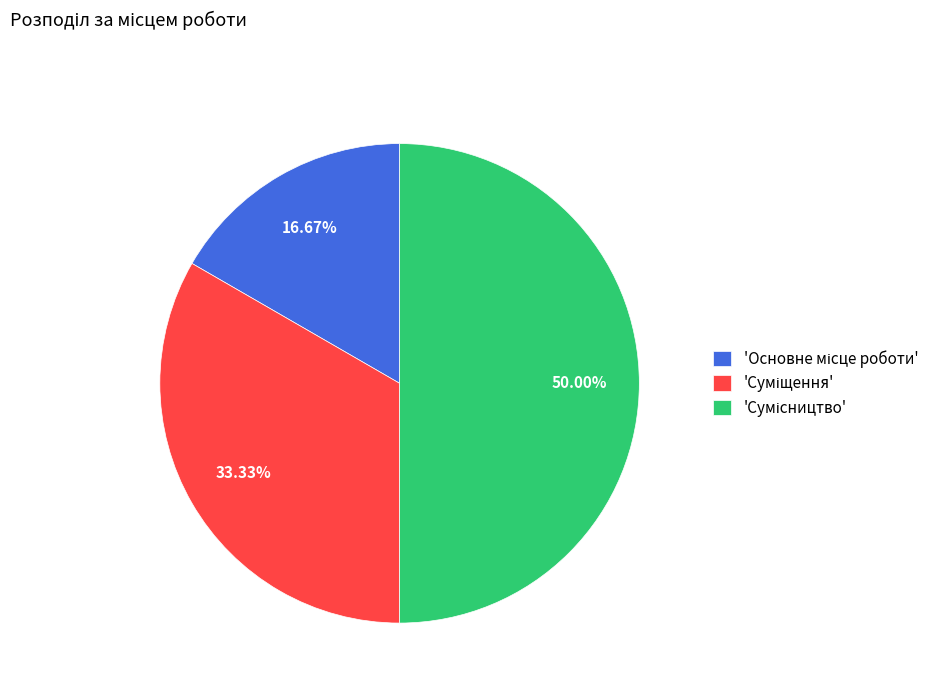

Which category has the biggest portion of the pie?

Сумісництво